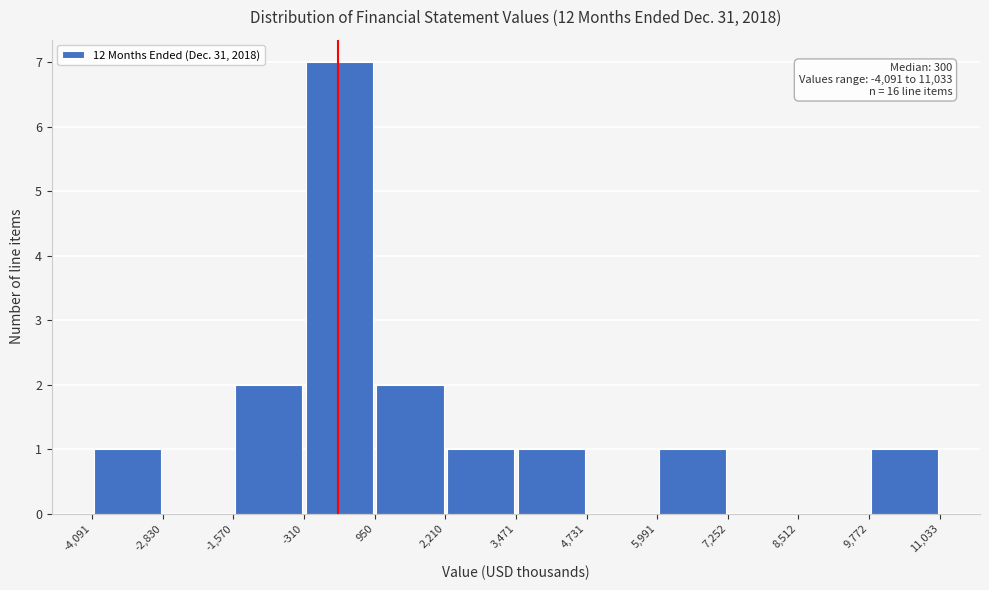

Which range on the x-axis has the tallest bar?

-310 to 950